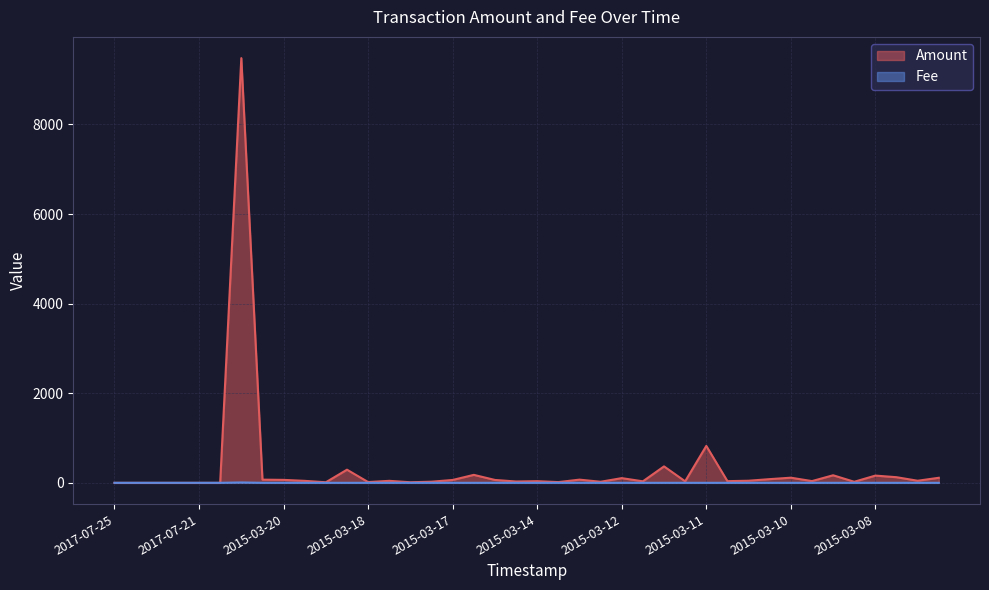

Rank the series by their maximum value, from highest to lowest.

Amount, Fee